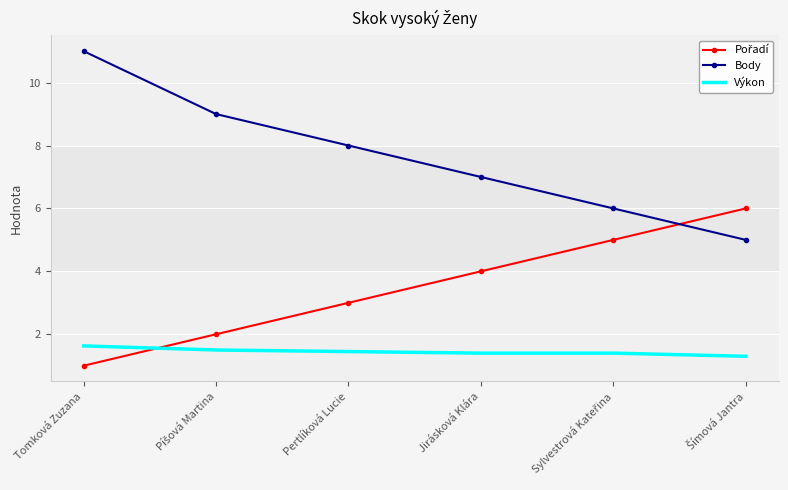

True or false: Body has a value of 19.2 at Tomková Zuzana.

False